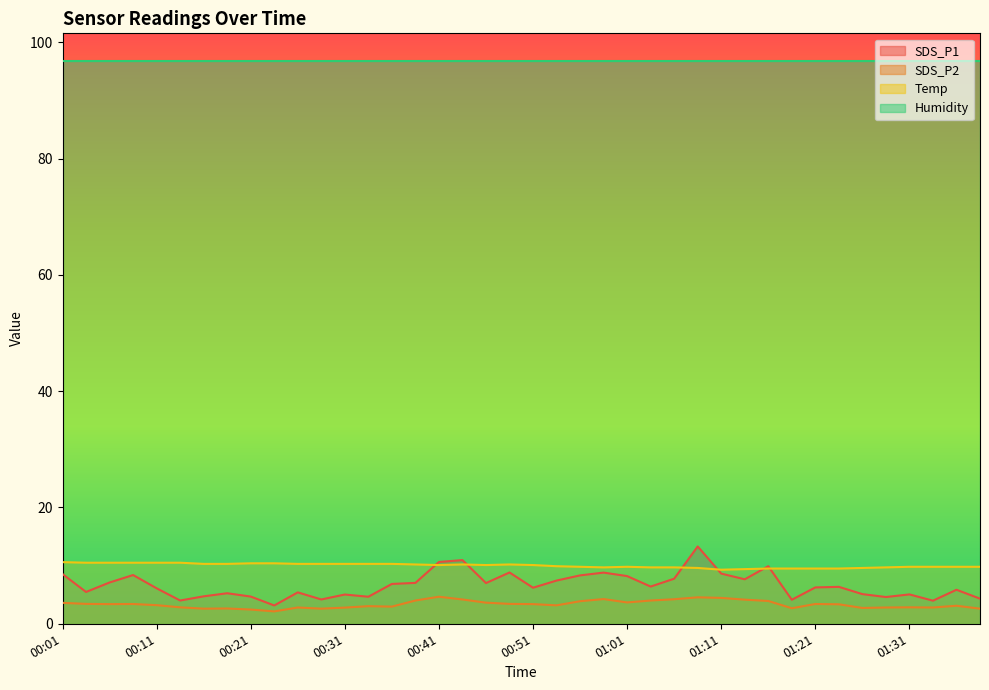

Rank the series at 00:21 from lowest to highest value.

SDS_P2, SDS_P1, Temp, Humidity